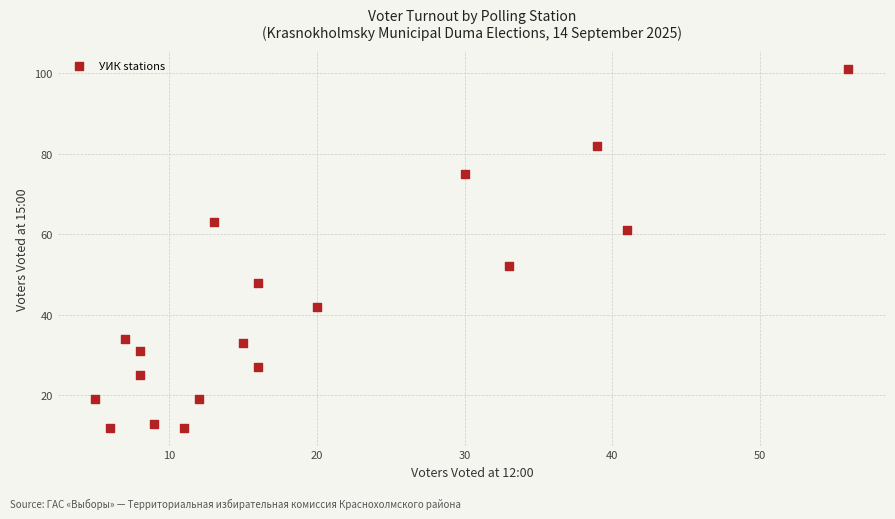

What is the range of X values (max minus min)?

51